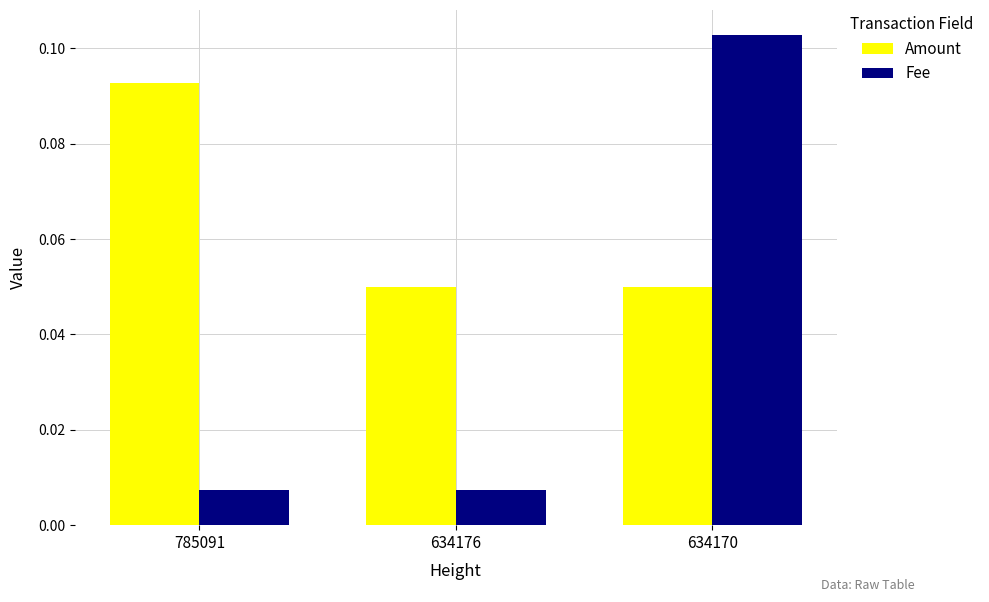

At which label does Fee reach its peak?

634170